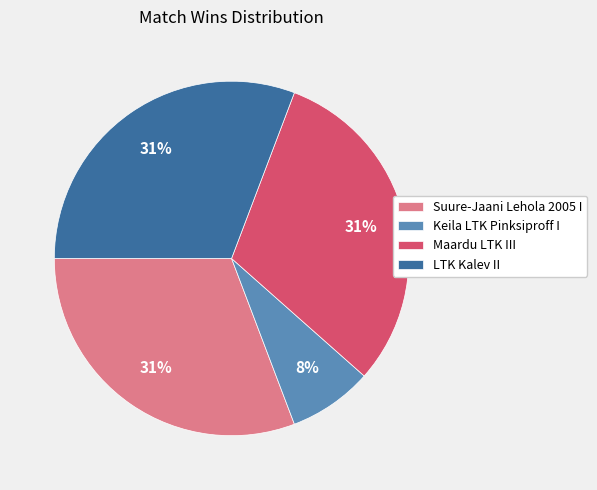

Which slice is the smallest?

Keila LTK Pinksiproff I